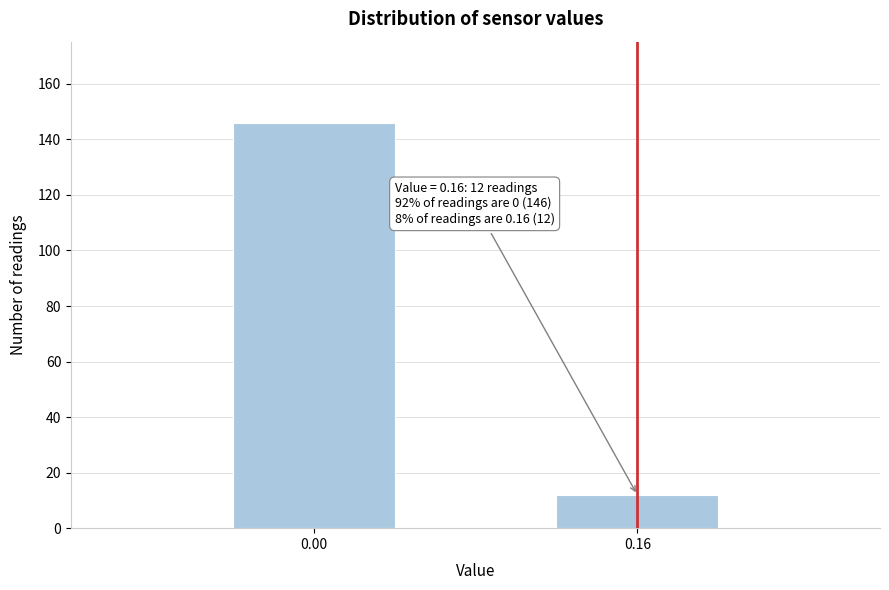

Reading right to left, transcribe all the data shown in this chart.

0.16=12	0.00=146